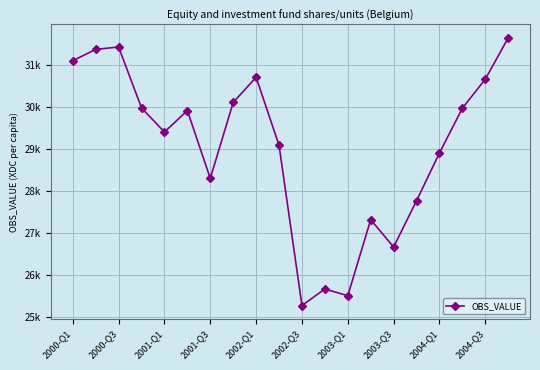

Is this an area chart (filled region under the line)?

No